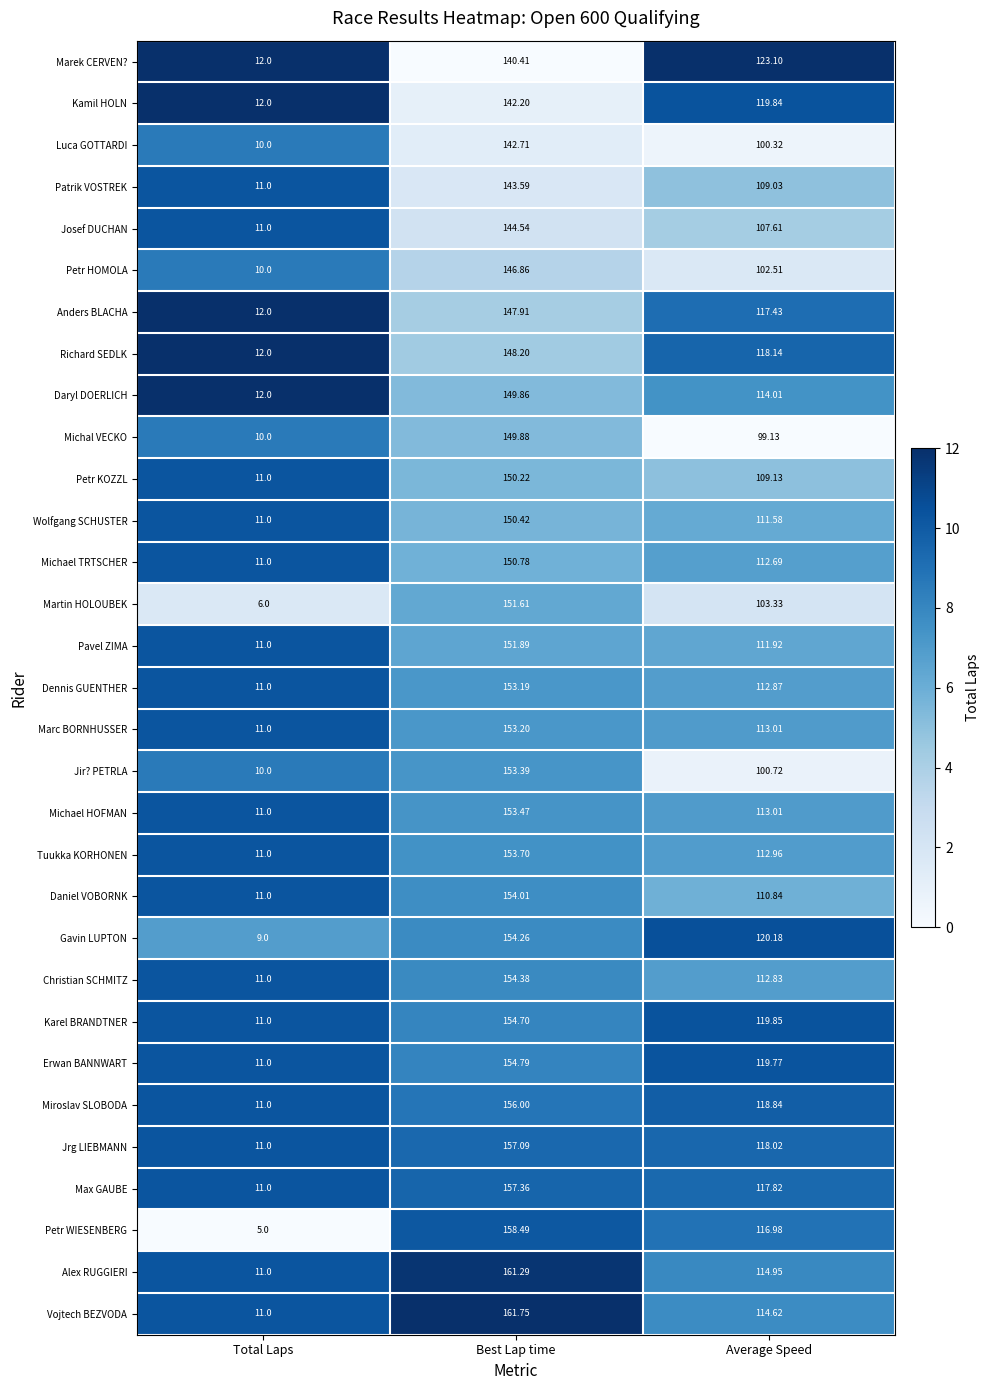

Count the number of data series in this chart.

31